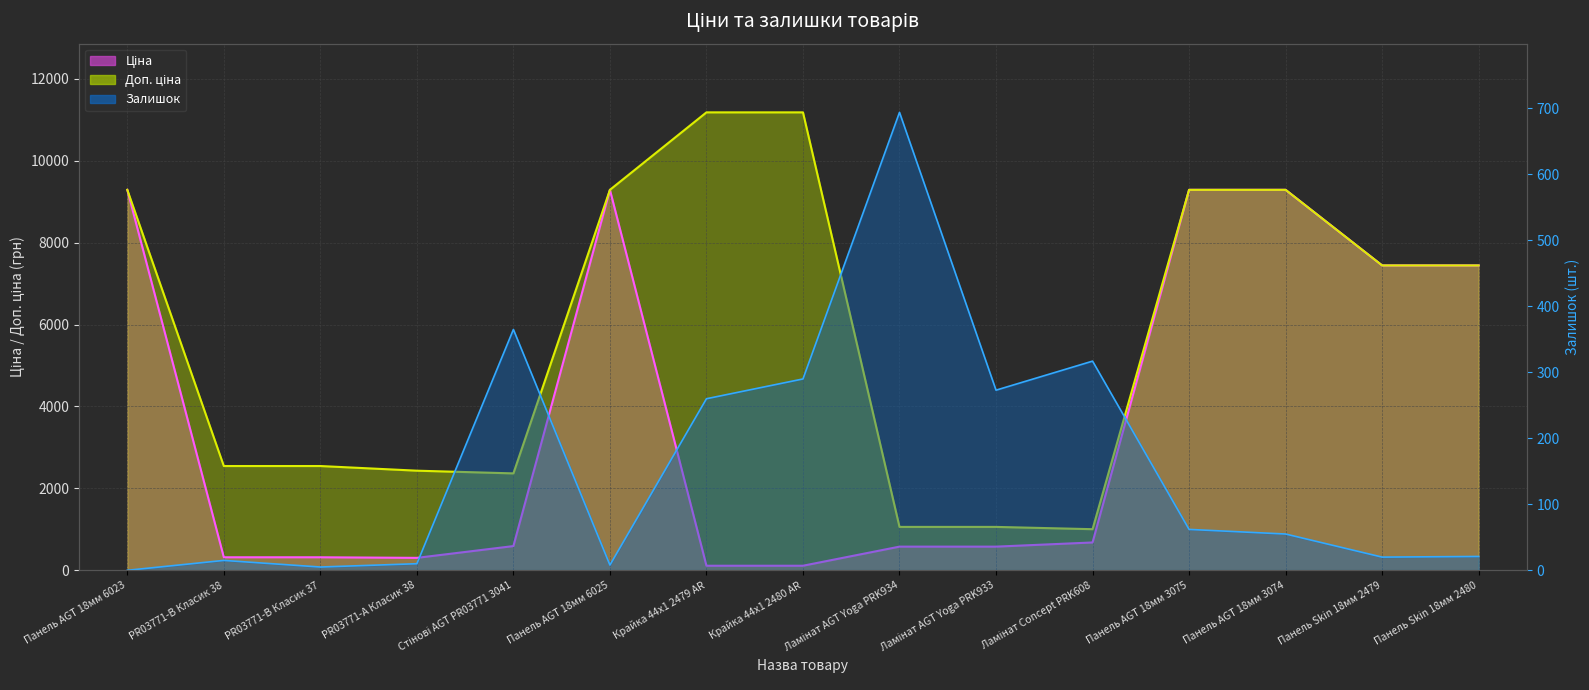

What is the maximum value shown in the chart?

11182.0